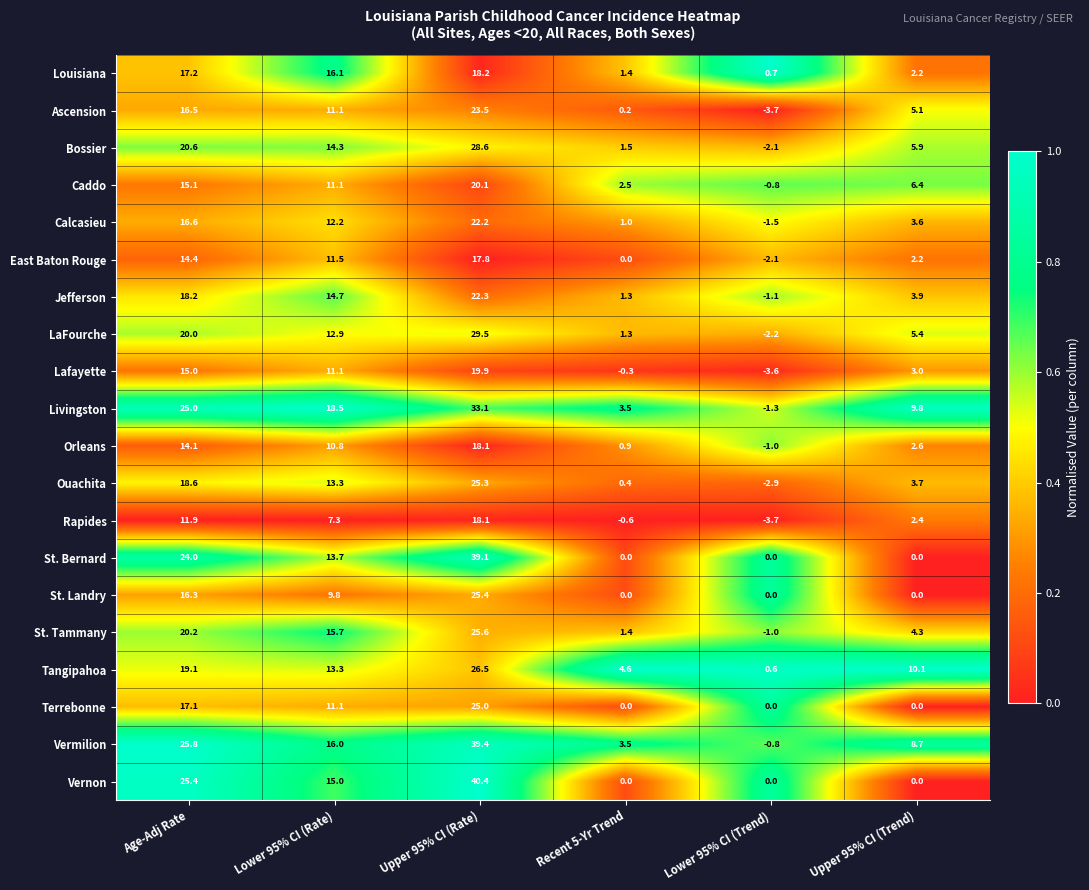

At which category does the chart reach its minimum across all series?

Lower 95% CI (Trend)